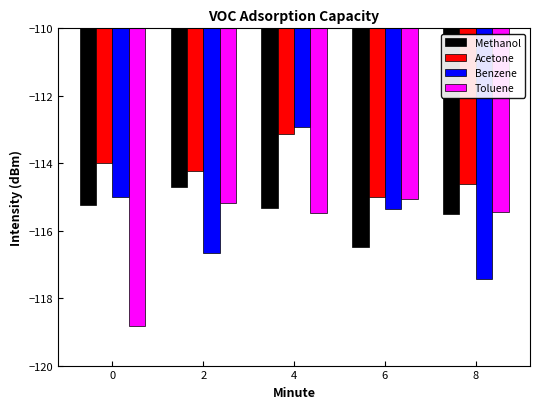

What is the difference between the second highest and second lowest values in the Methanol series?

0.3